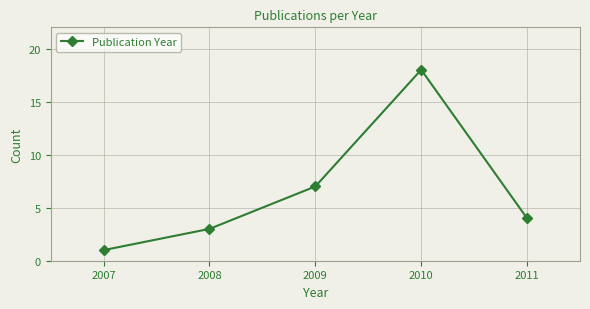

Reading left to right, extract all data points from this chart.

1	3	7	18	4